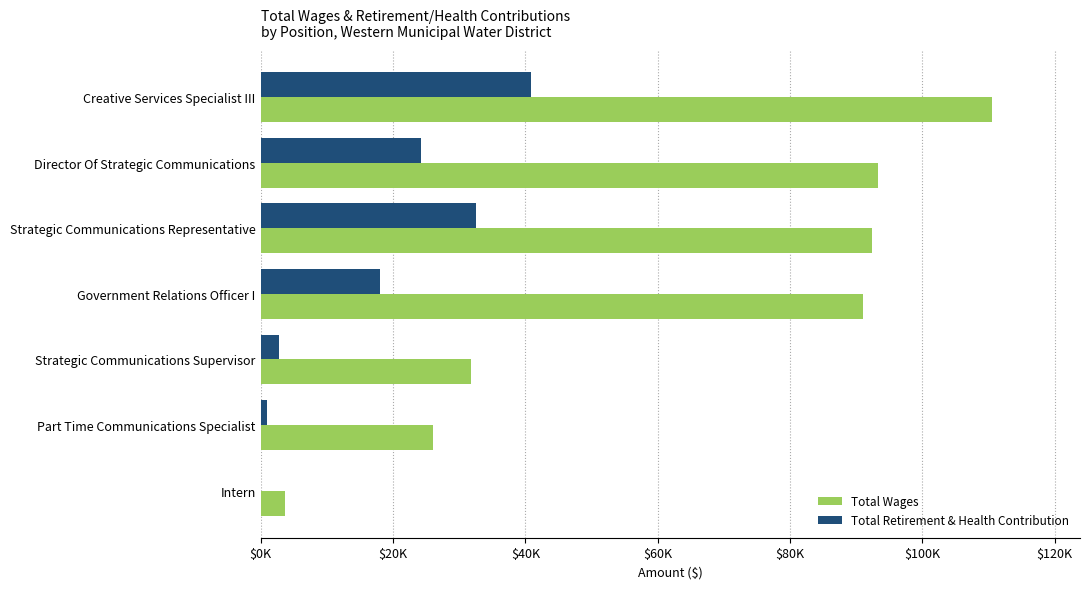

Which category has the highest value in the Total Wages series?

Creative Services Specialist III